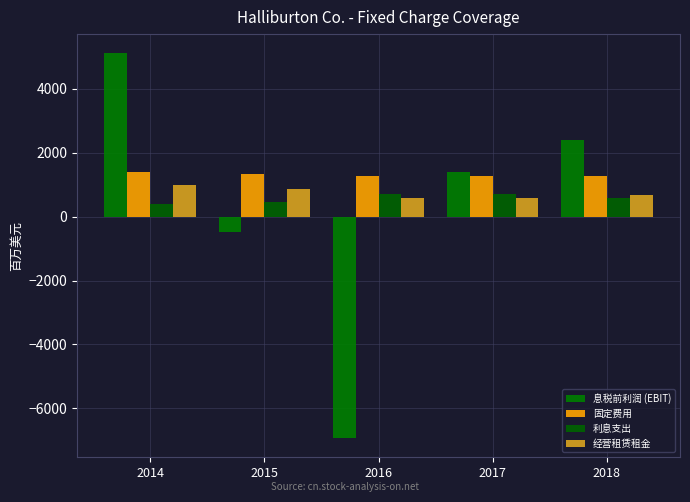

List the series in order of their overall mean, highest first.

固定费用, 经营租赁租金, 利息支出, 息税前利润 (EBIT)